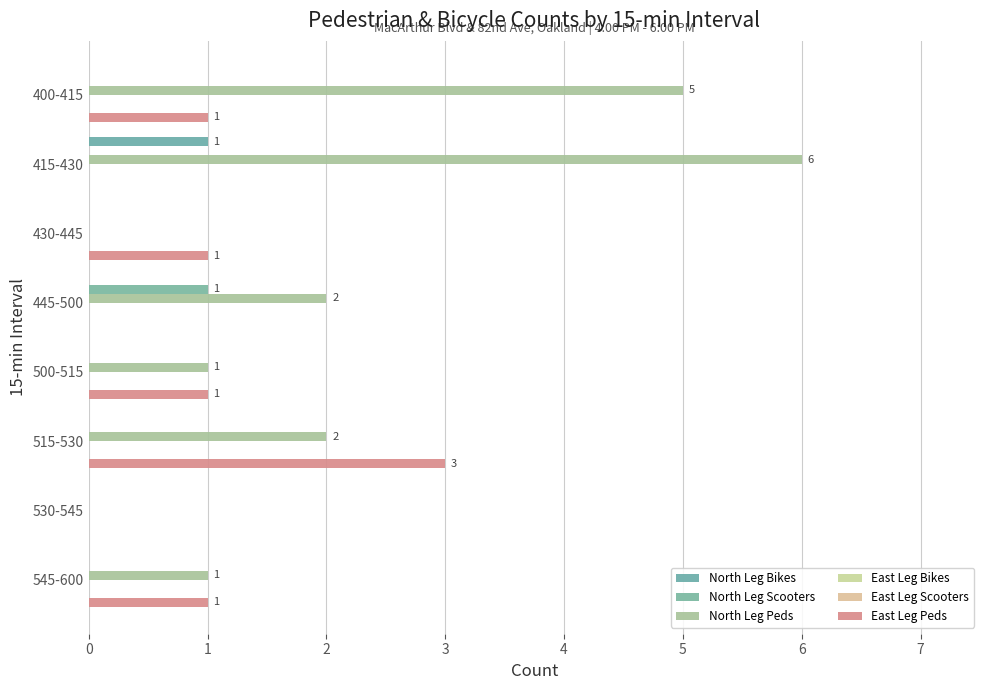

How many categories are shown in the chart?

8